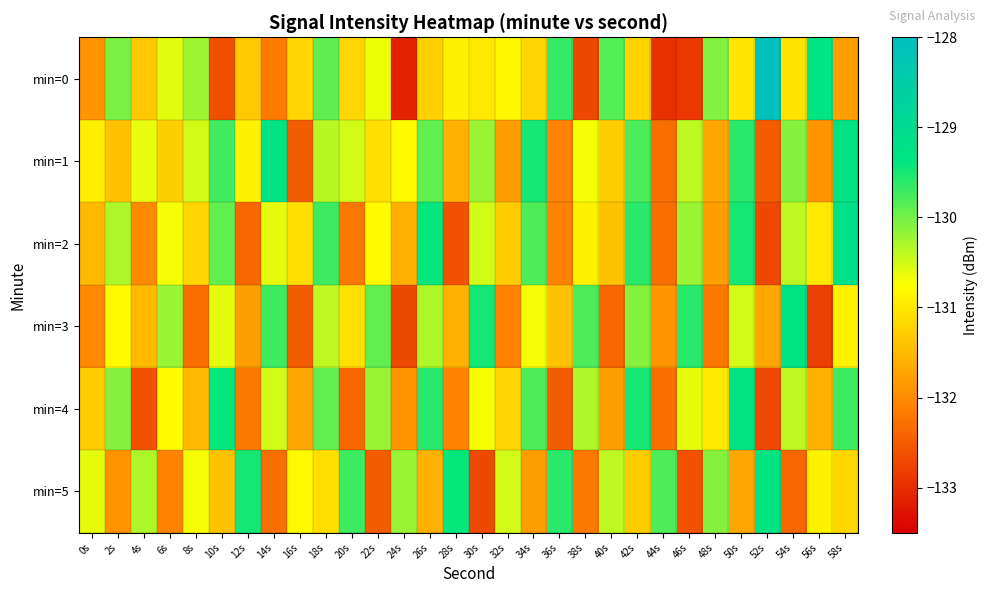

At 46s, list the series in order from largest to smallest.

min=3, min=2, min=1, min=4, min=5, min=0